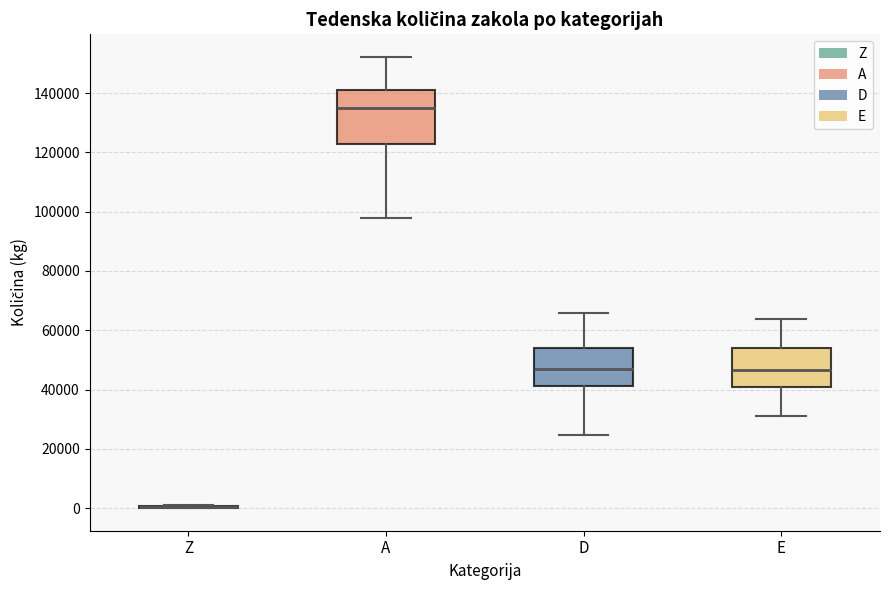

Reading left to right, transcribe this box plot: for each box, give where its median line is, the range the box spans, and where its two whiskers end, as read against the y-axis. The values are not printed on the chart, so give them approximately, as read against the axis.

Z: box collapsed to a line at 0, whiskers 0 to 2000
A: median 134000, box 122000 to 142000, whiskers 98000 to 152000
D: median 46000, box 42000 to 54000, whiskers 24000 to 66000
E: median 46000, box 40000 to 54000, whiskers 32000 to 64000